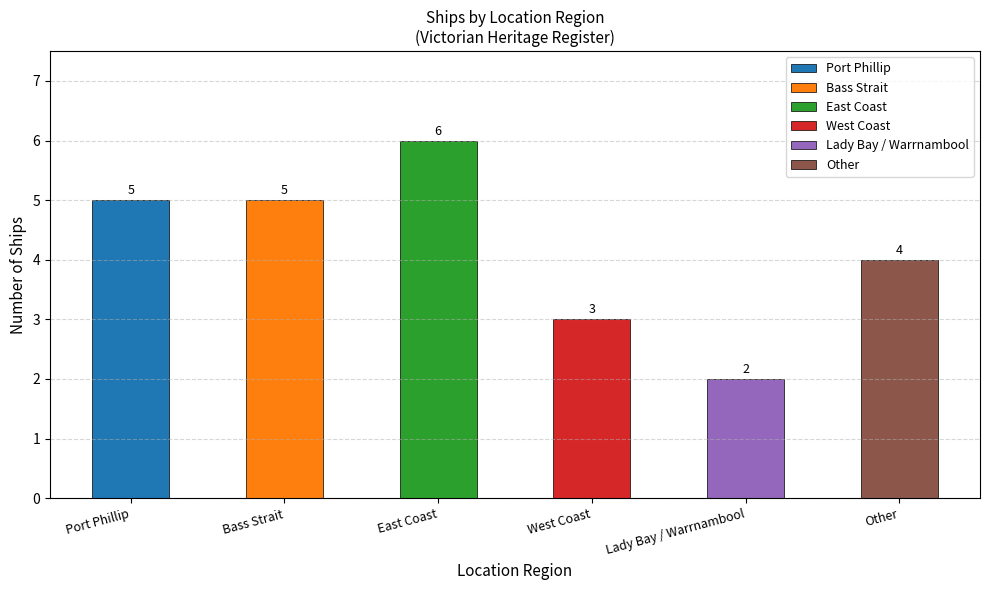

What is the value of the 3rd bar from the left?

6